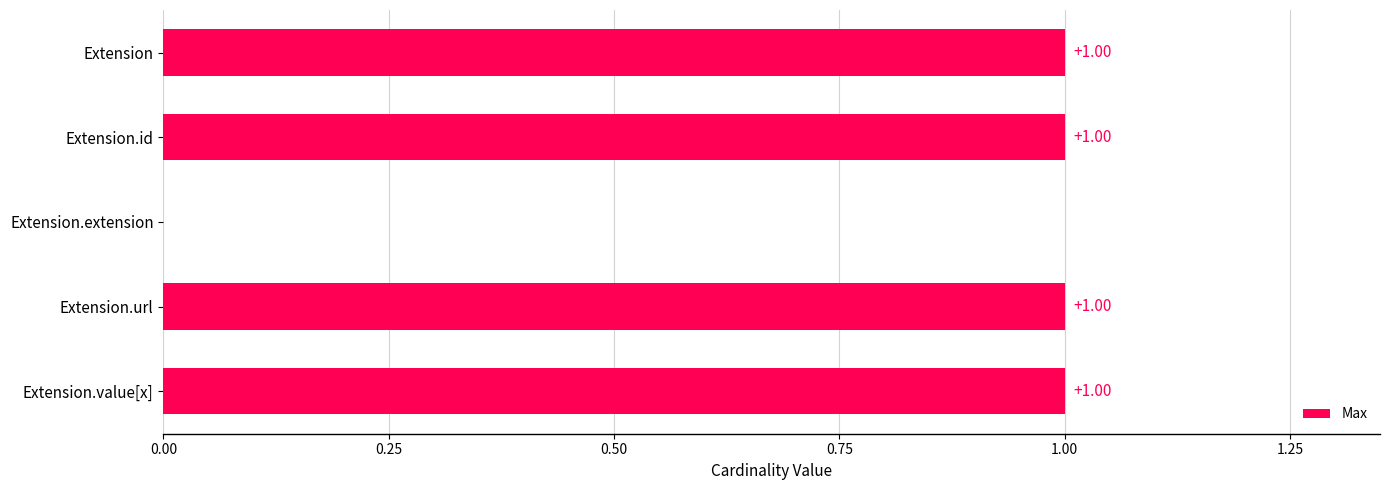

What is the sum of all values?

4